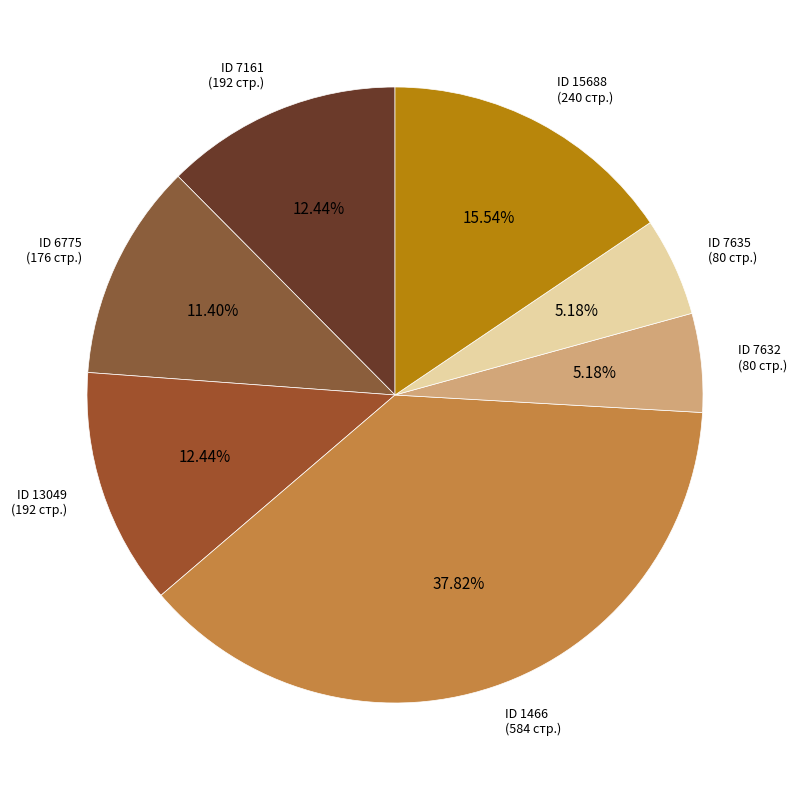

To the nearest percent, what is the difference between the largest and smallest slice percentages?

33%